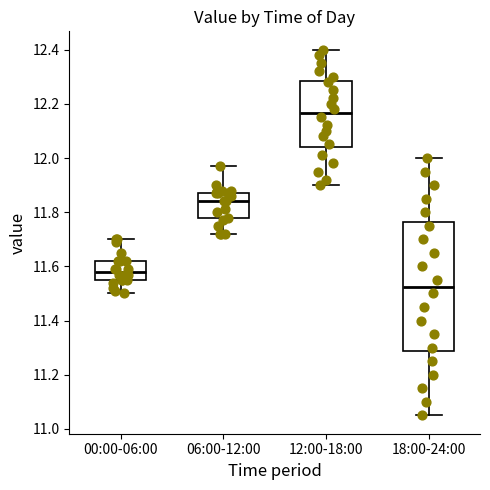

Reading left to right, read every box against the y-axis: the position of its median line, the range the box covers, and the ends of its whiskers. The values are not printed on the chart, so give them approximately, as read against the axis.

00:00-06:00: median 11.58, box 11.56 to 11.62, whiskers 11.50 to 11.70
06:00-12:00: median 11.84, box 11.78 to 11.88, whiskers 11.72 to 11.98
12:00-18:00: median 12.16, box 12.04 to 12.28, whiskers 11.90 to 12.40
18:00-24:00: median 11.52, box 11.28 to 11.76, whiskers 11.06 to 12.00